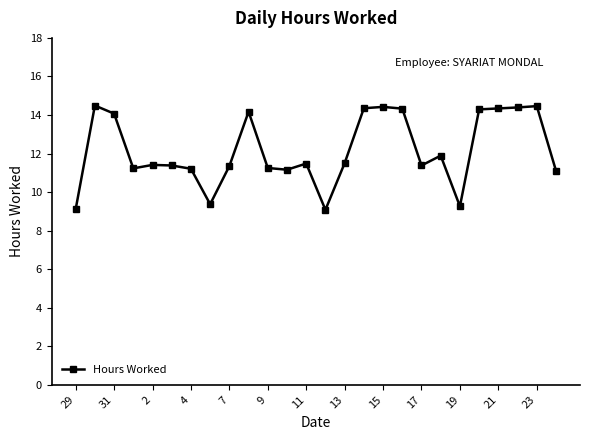

What is the maximum value shown in the chart?

14.5